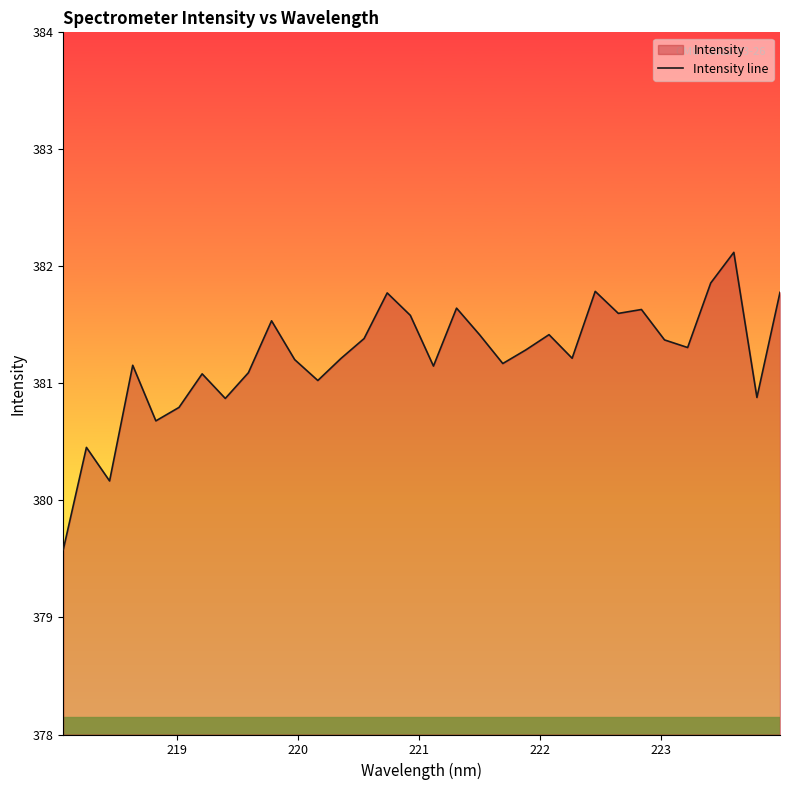

What is the difference between the maximum and minimum values?

2.5